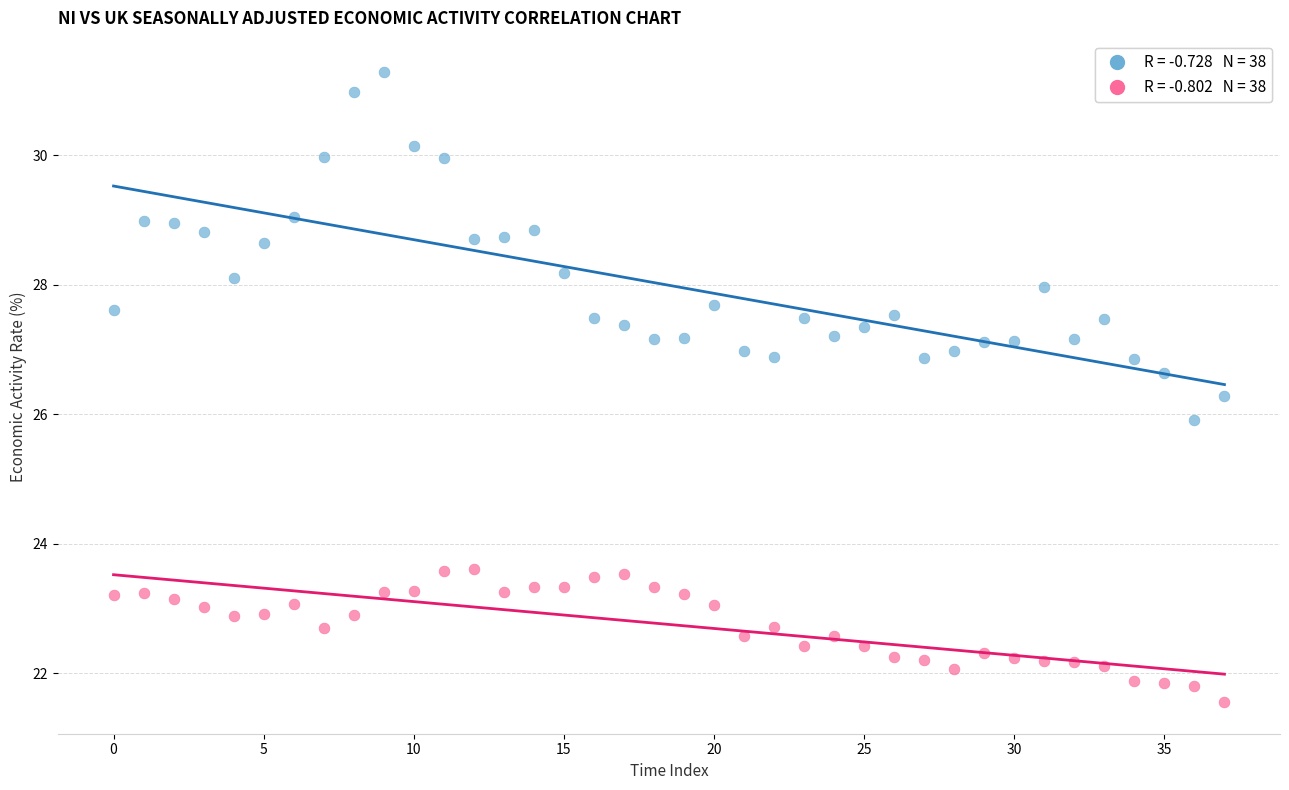

Across all data points, what is the range of Y values (max minus min)?

9.7